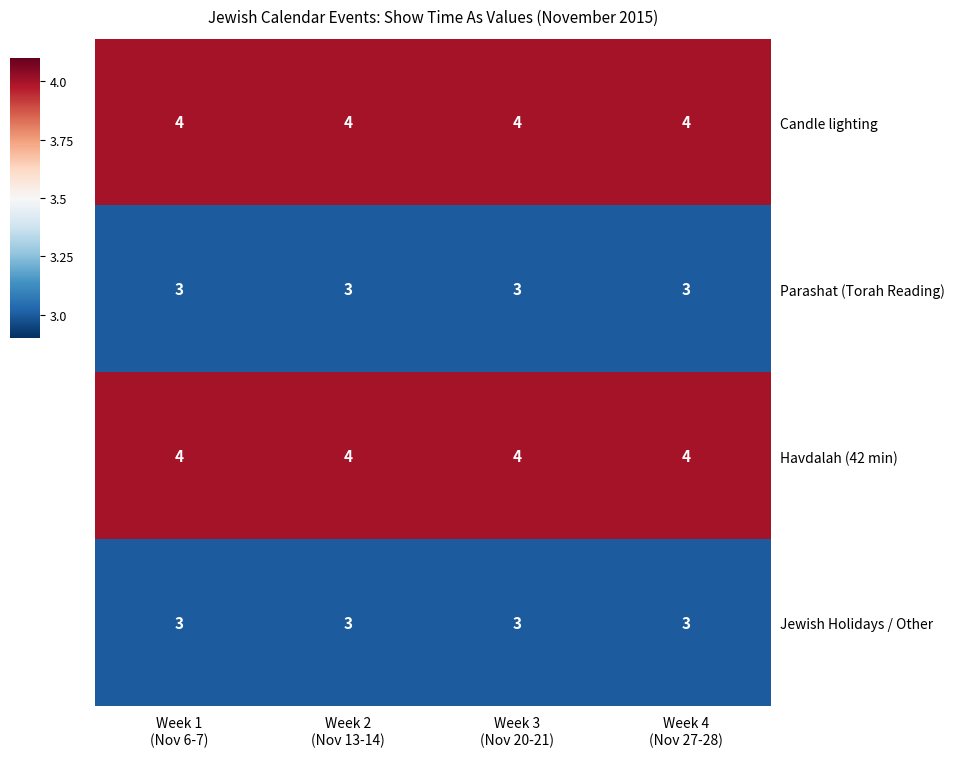

What is the minimum value shown in the chart?

3